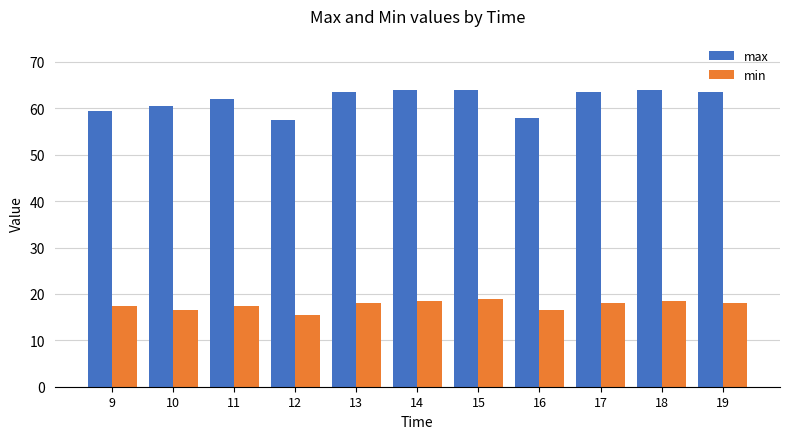

What is the value of the max bar at the 5th from the left?

63.5